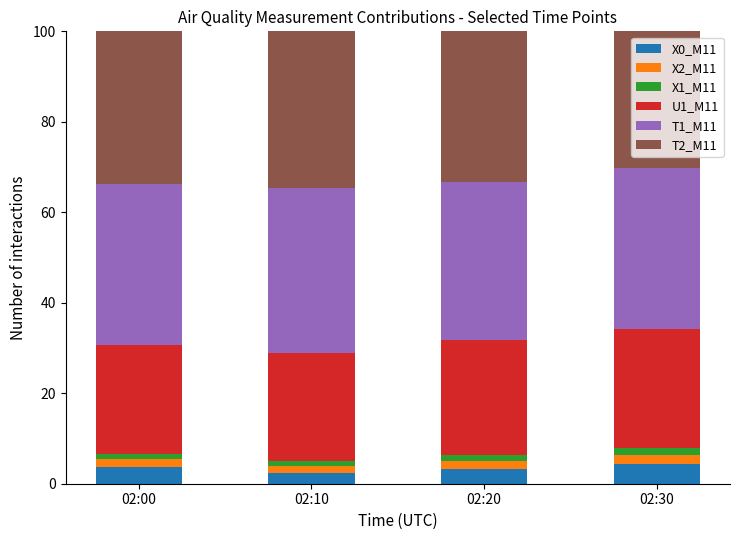

Is it true that X0_M11 equals 4.3 at 02:30?

True